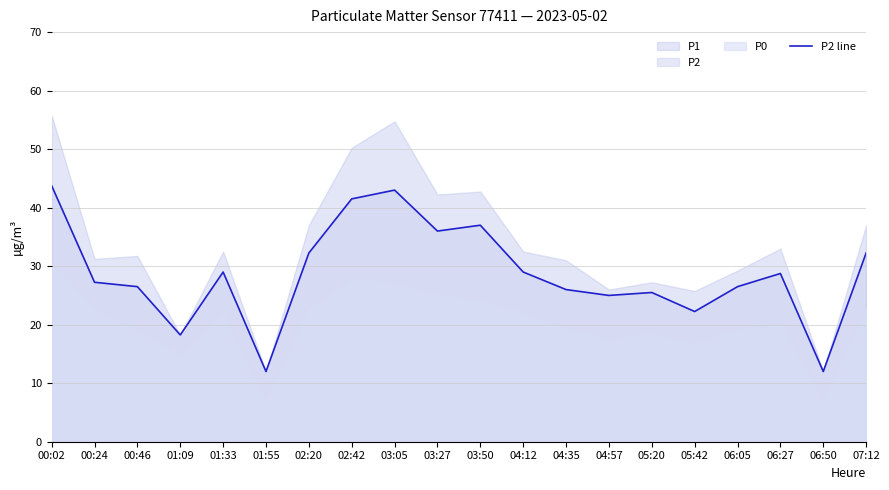

Is it true that the value at 00:46 is 38.1?

False